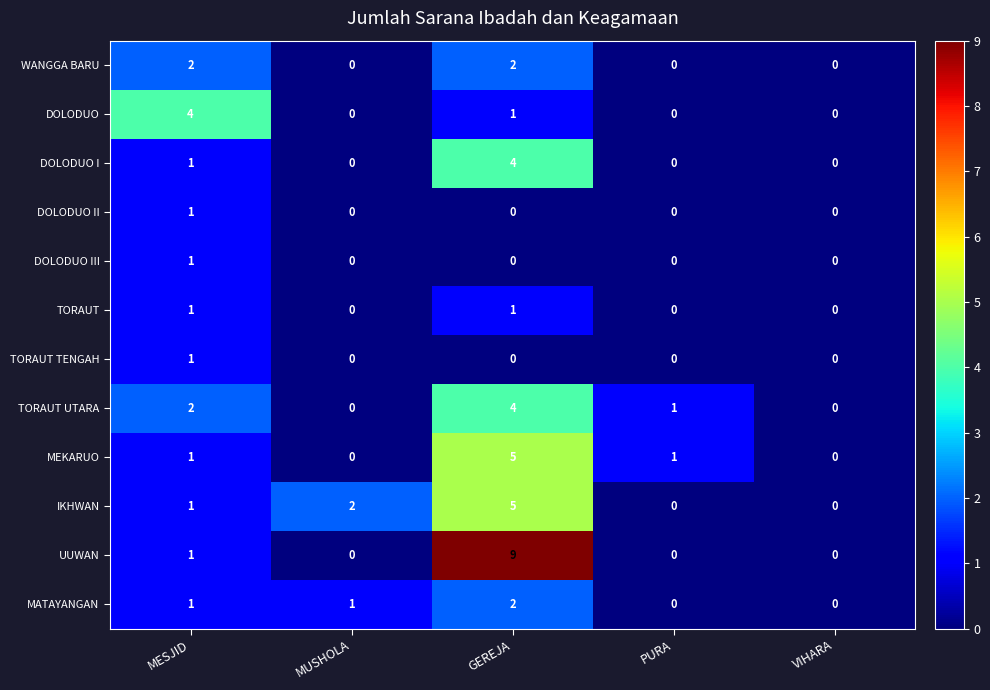

True or false: DOLODUO has a value of 0 at MUSHOLA.

True